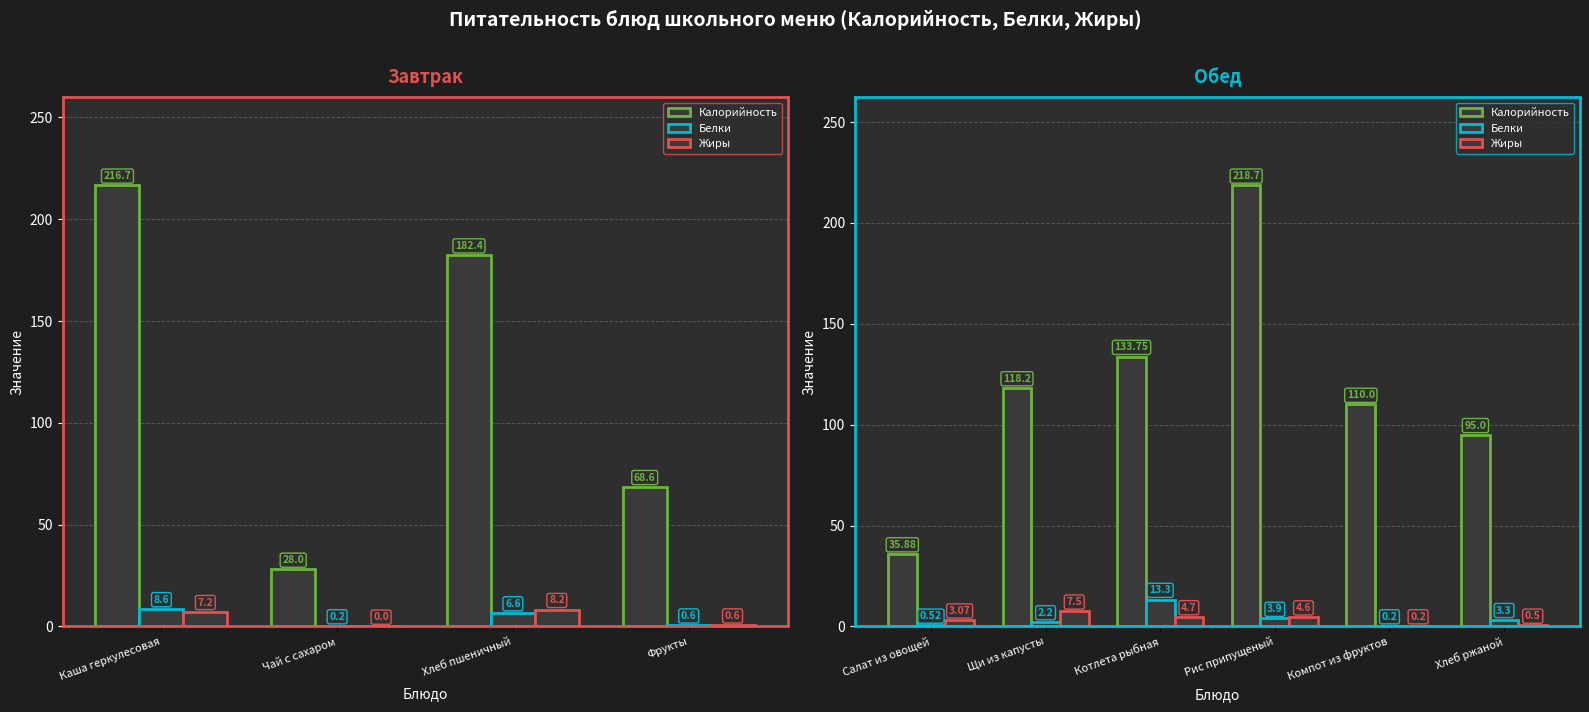

True or false: Калорийность has a value of 110.0 at Компот из фруктов.

True